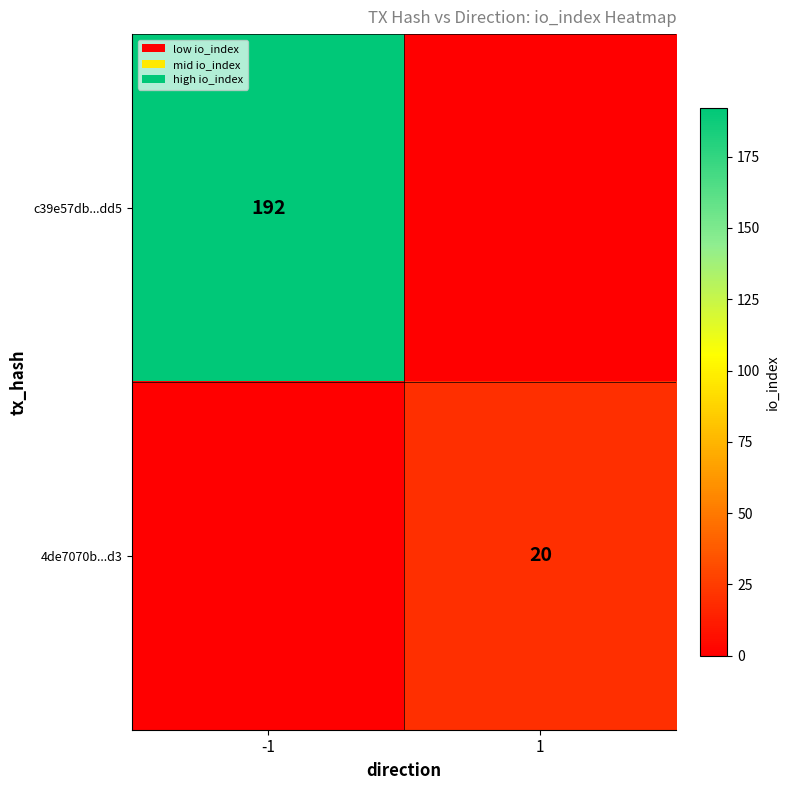

The value of 4de7070b...d3 at 1 is 34. True or false?

False